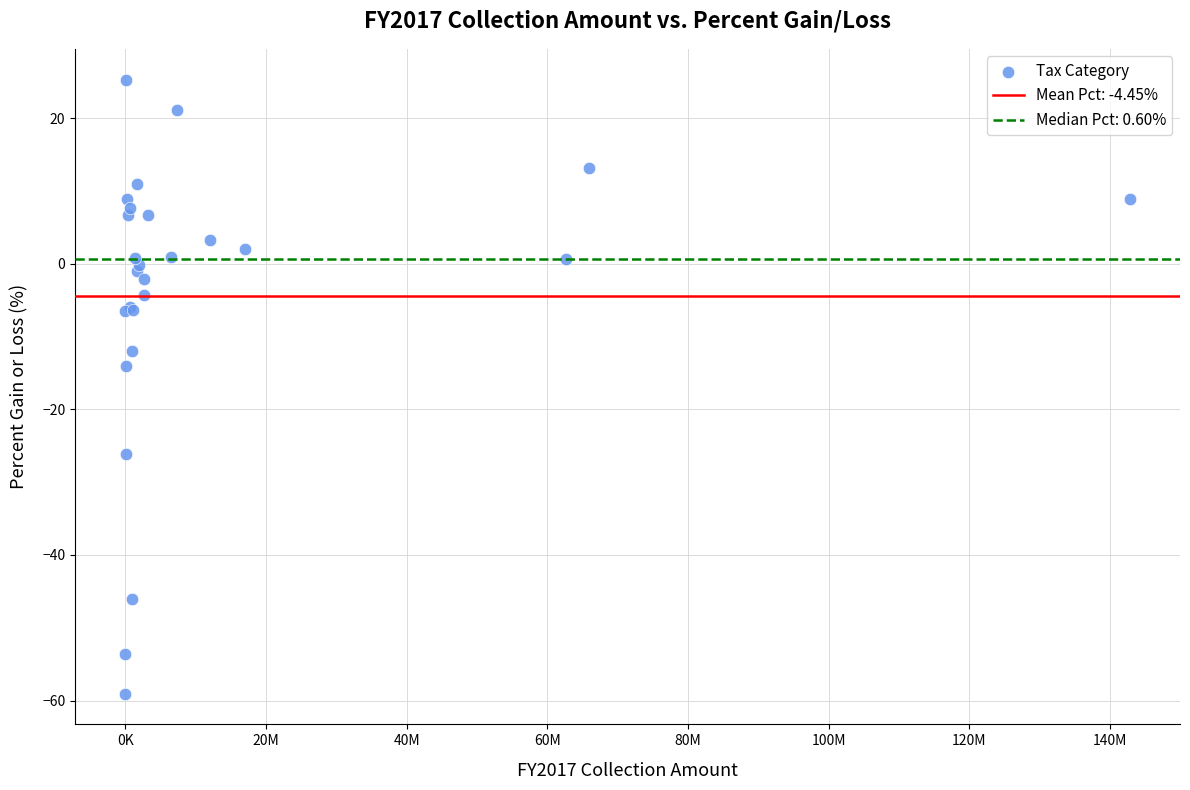

What Y value in the scatter plot is closest to -16?

-14.1